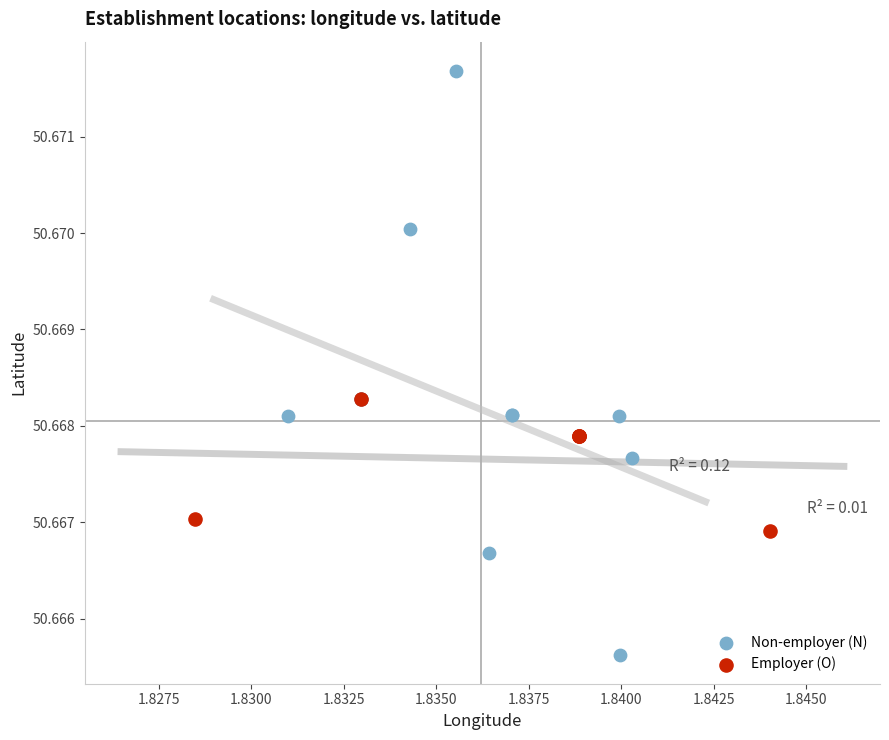

Which series contains the lowest Y value?

Non-employer (N)